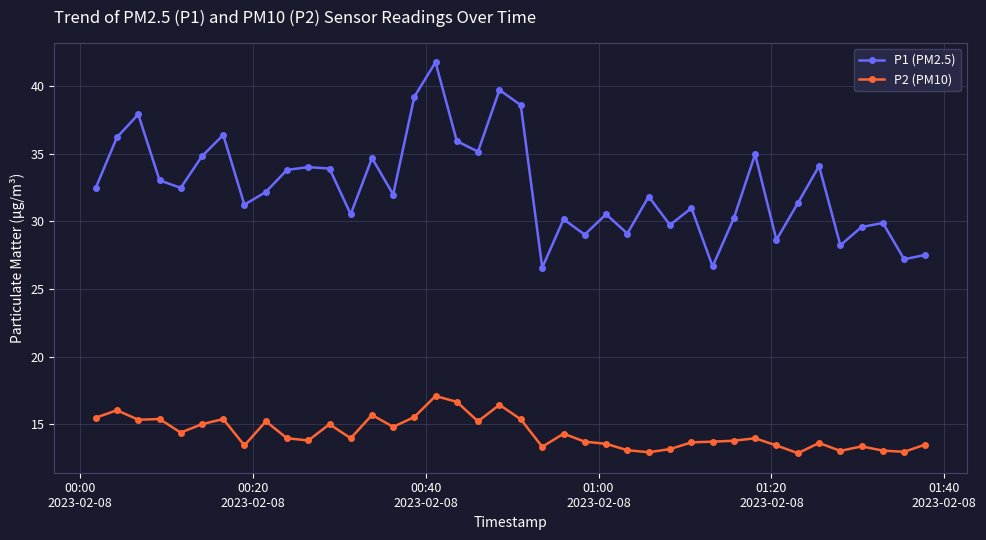

Which series has the largest total across all categories?

P1 (PM2.5)